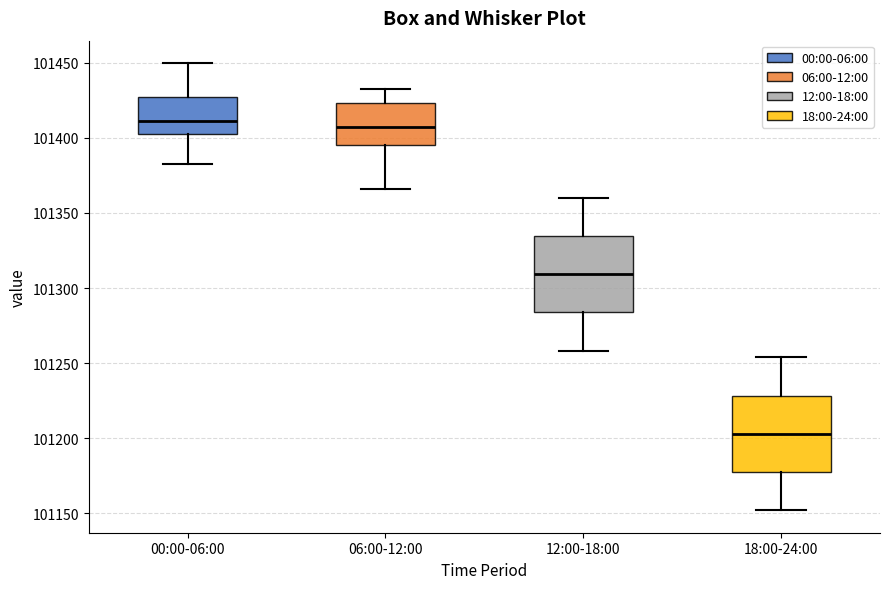

Reading left to right, read every box against the y-axis: the position of its median line, the range the box covers, and the ends of its whiskers. The values are not printed on the chart, so give them approximately, as read against the axis.

00:00-06:00: median 101410, box 101405 to 101425, whiskers 101385 to 101450
06:00-12:00: median 101405, box 101395 to 101425, whiskers 101365 to 101435
12:00-18:00: median 101310, box 101285 to 101335, whiskers 101260 to 101360
18:00-24:00: median 101205, box 101175 to 101230, whiskers 101150 to 101255